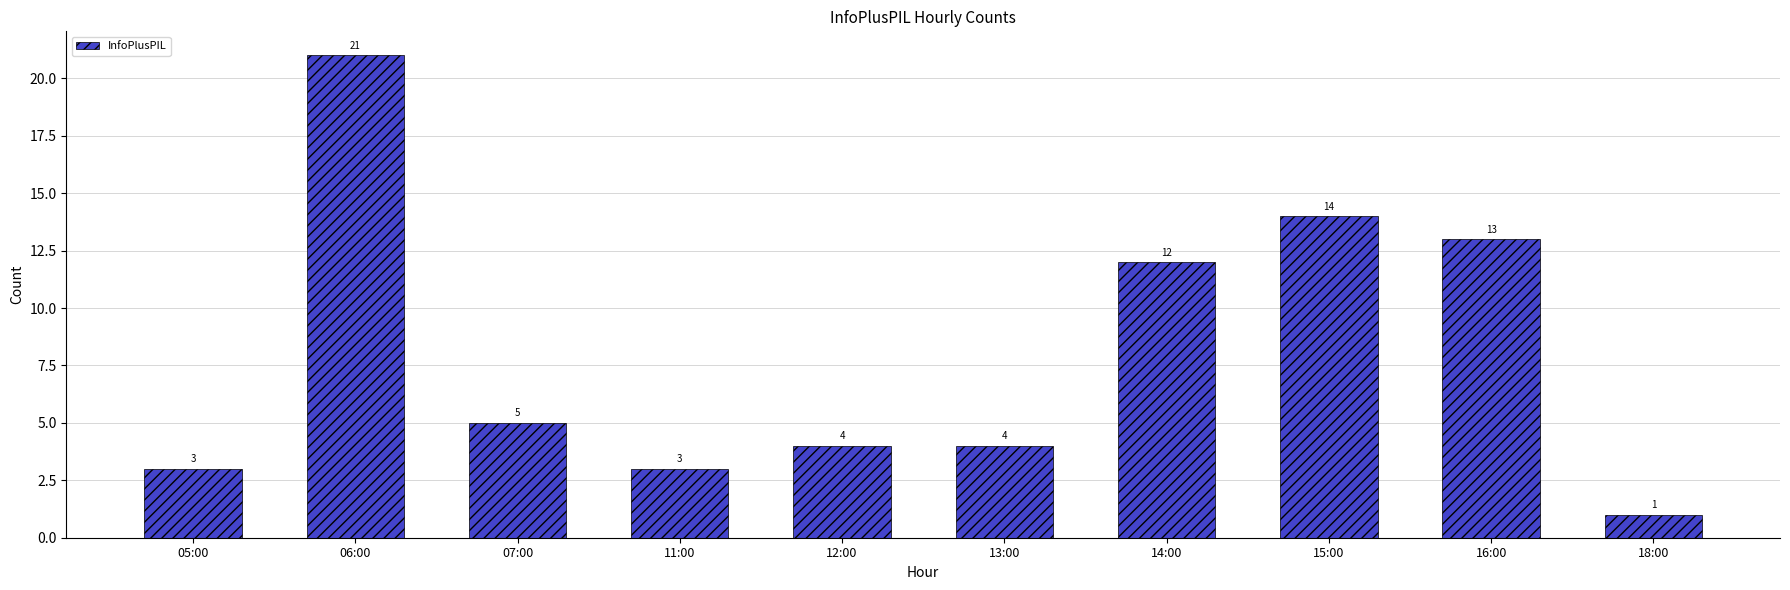

What is the sum of all values?

80